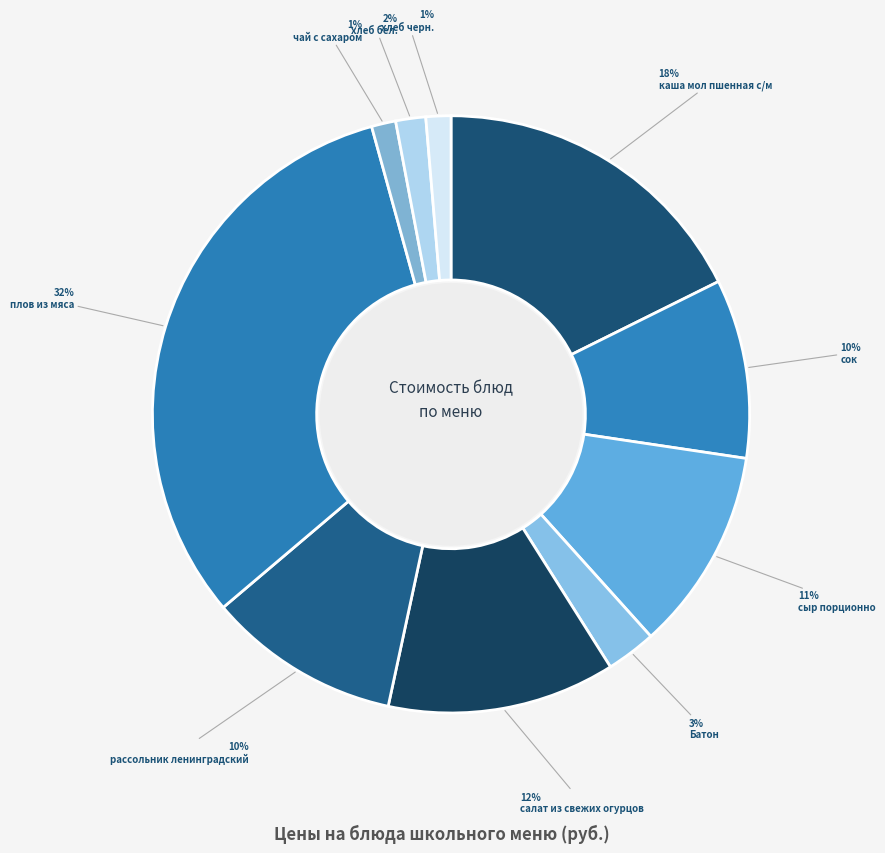

How many slices are in this pie chart?

10